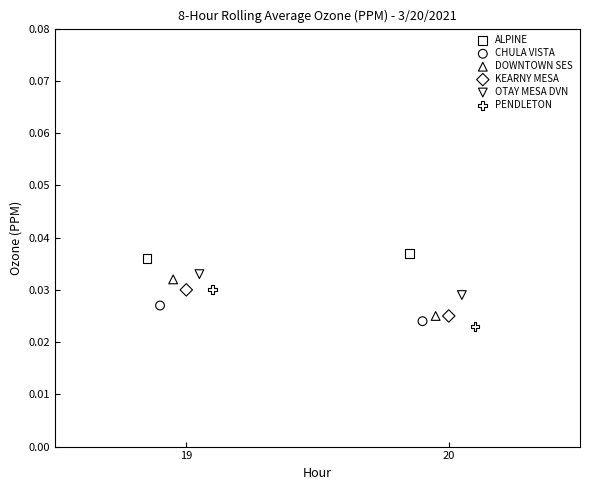

What are all the series names shown in the legend?

ALPINE, CHULA VISTA, DOWNTOWN SES, KEARNY MESA, OTAY MESA DVN, PENDLETON